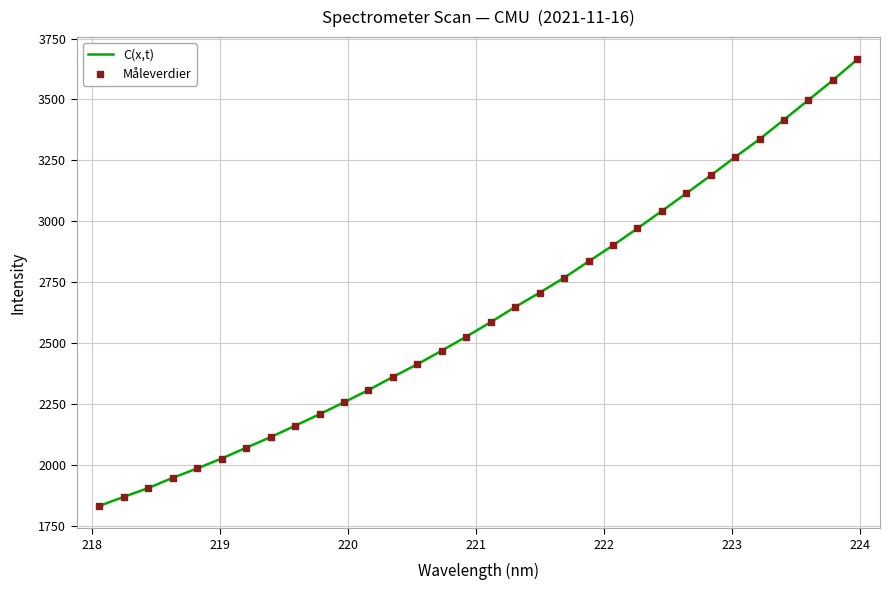

What is the maximum value shown in the chart?

3664.3